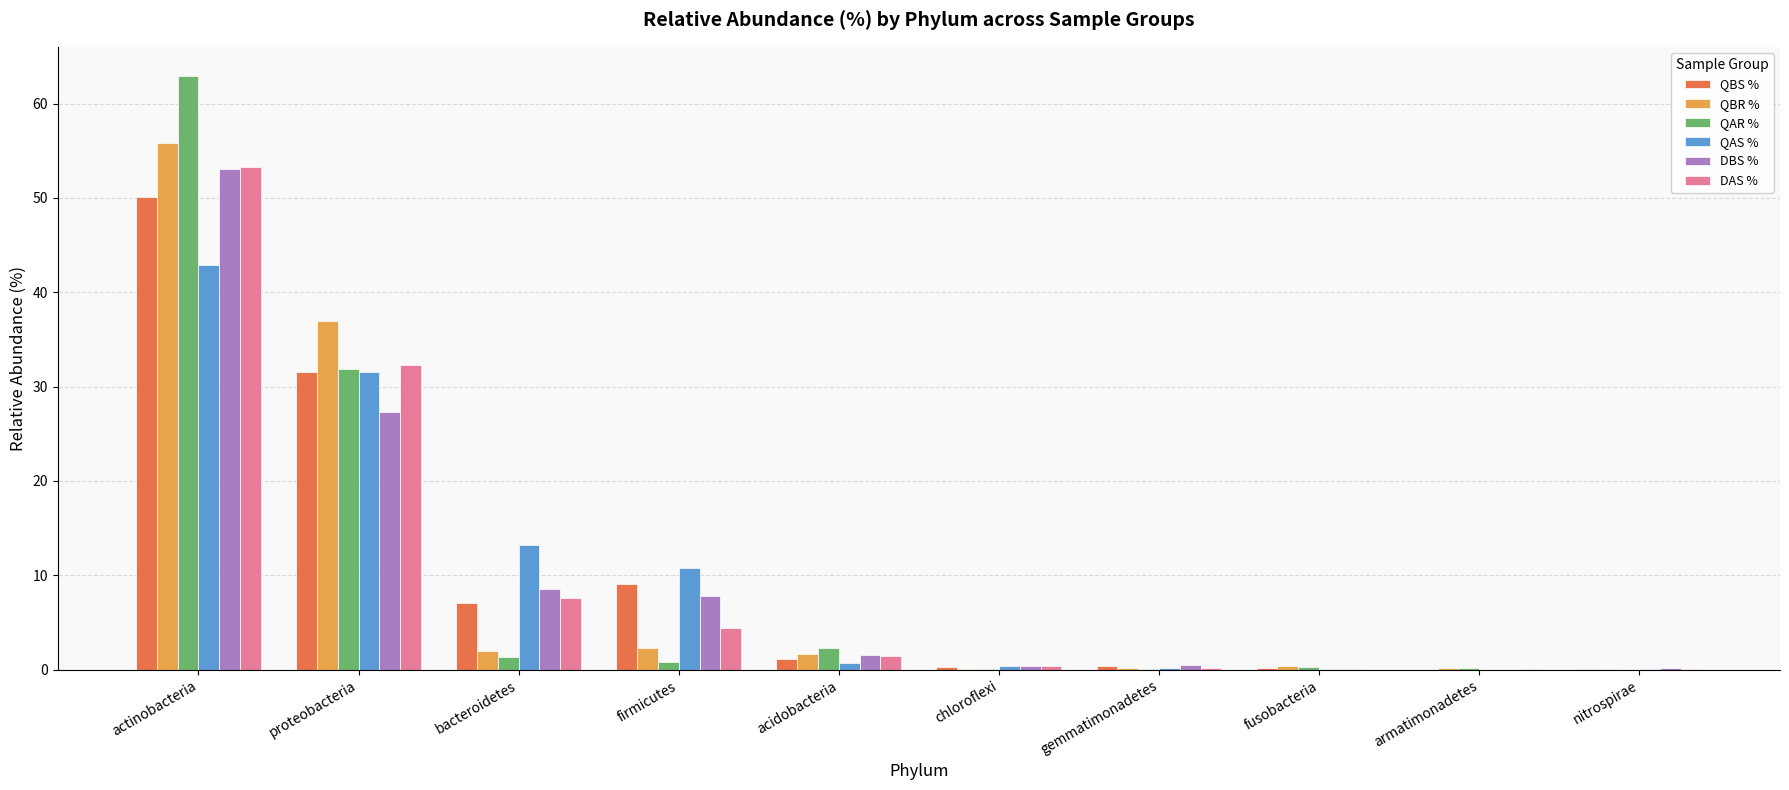

What is the spread (max minus min) of values at firmicutes?

9.9